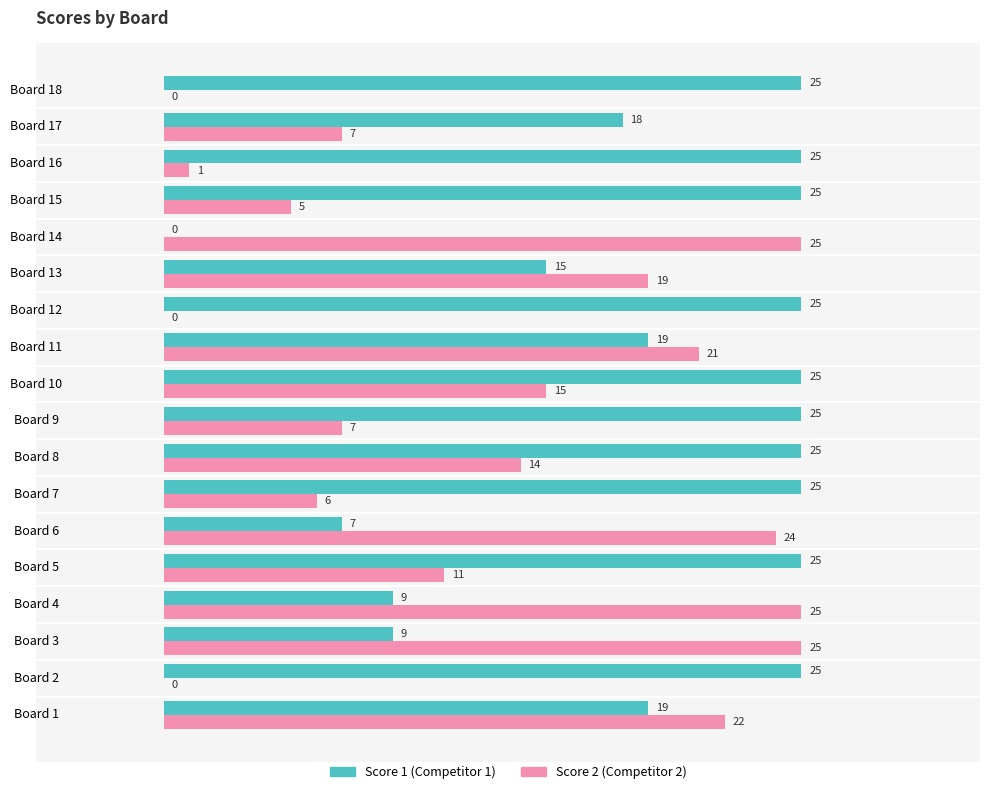

What is the greatest value displayed?

25